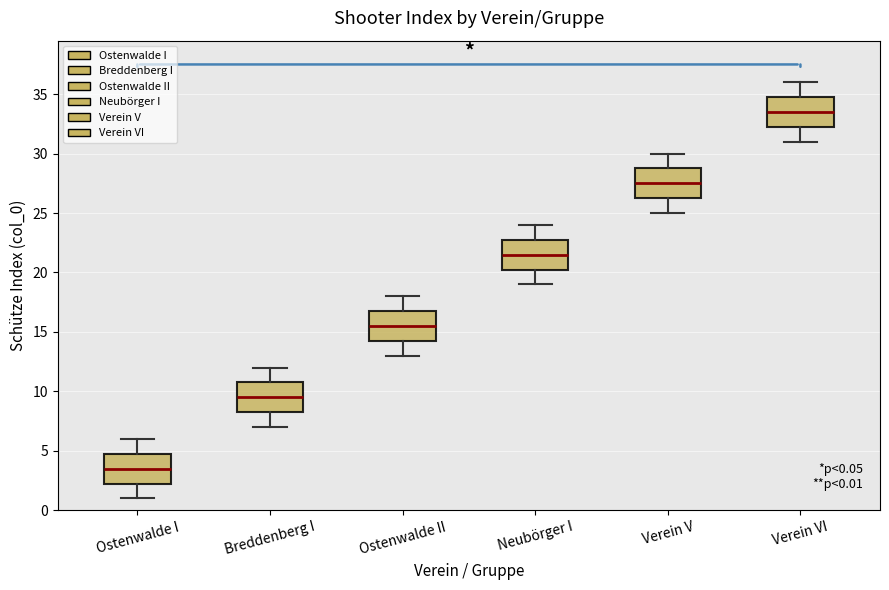

Which box has the highest median line?

Verein VI